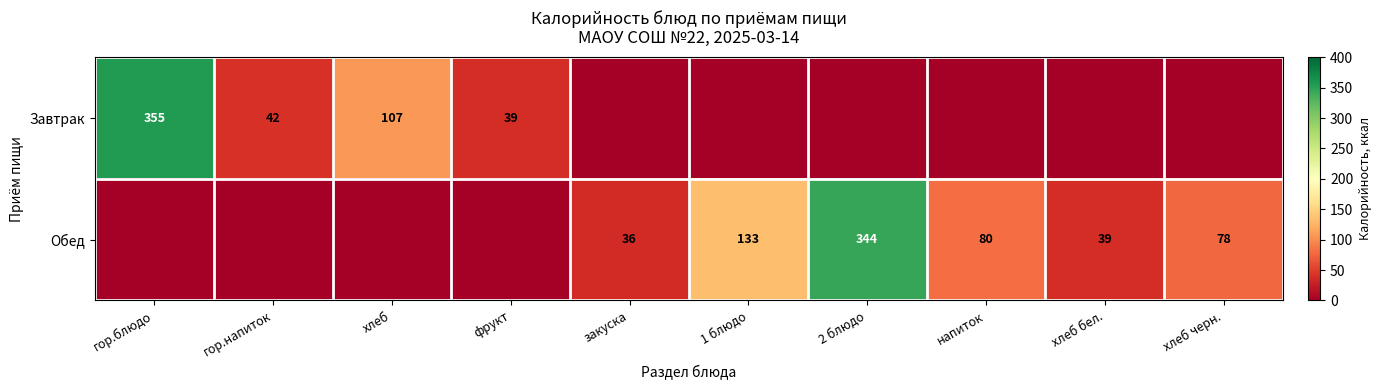

True or false: Завтрак has a value of 44 at хлеб.

False